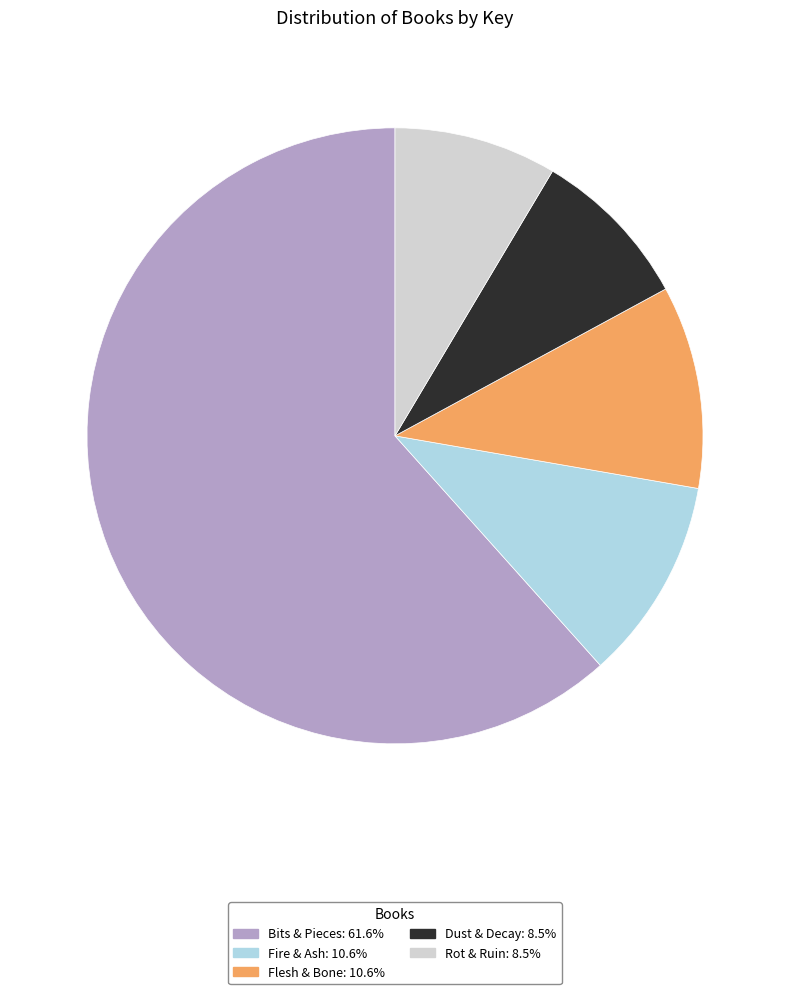

Which slice is the largest?

Bits & Pieces